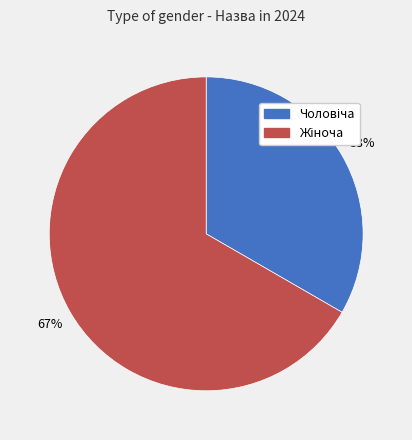

To the nearest percent, what is the average slice percentage?

50%